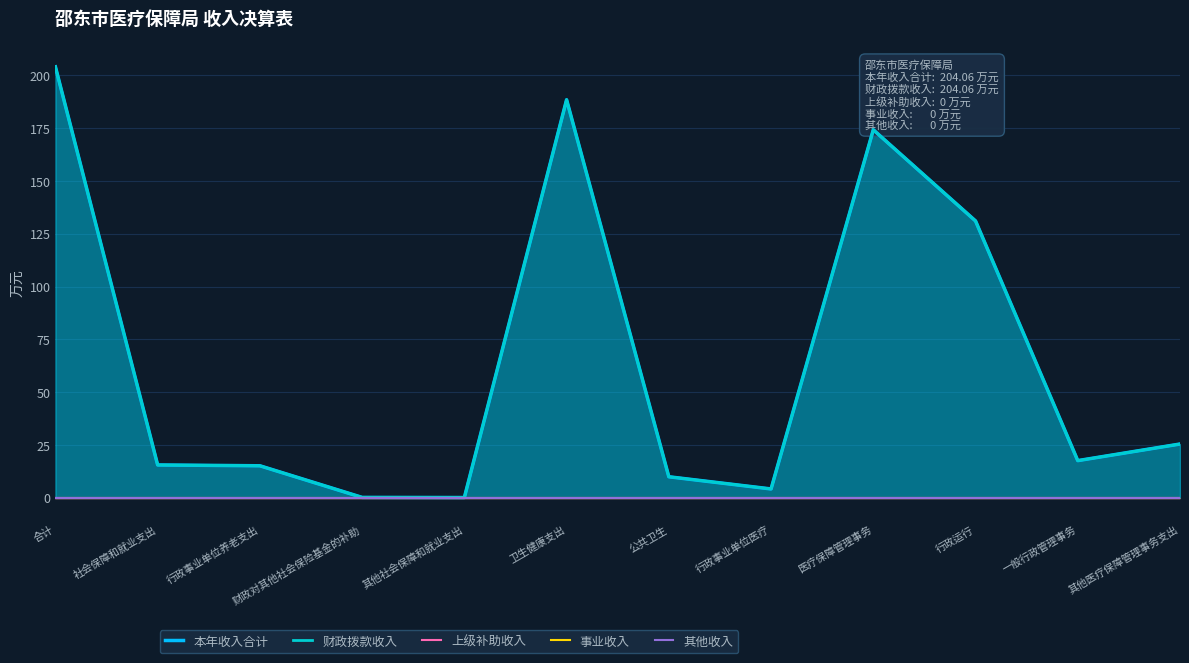

The value of 上级补助收入 at 合计 is 0.0. True or false?

True